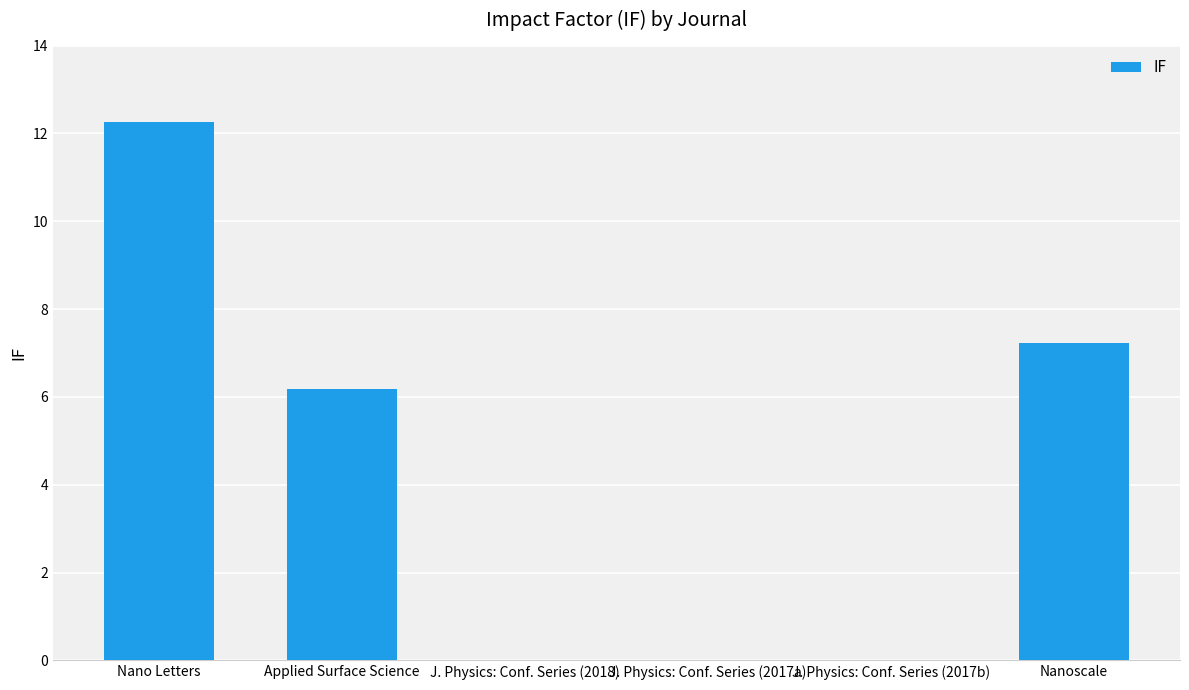

True or false: the data shows -5.5 at J. Physics: Conf. Series (2018).

False